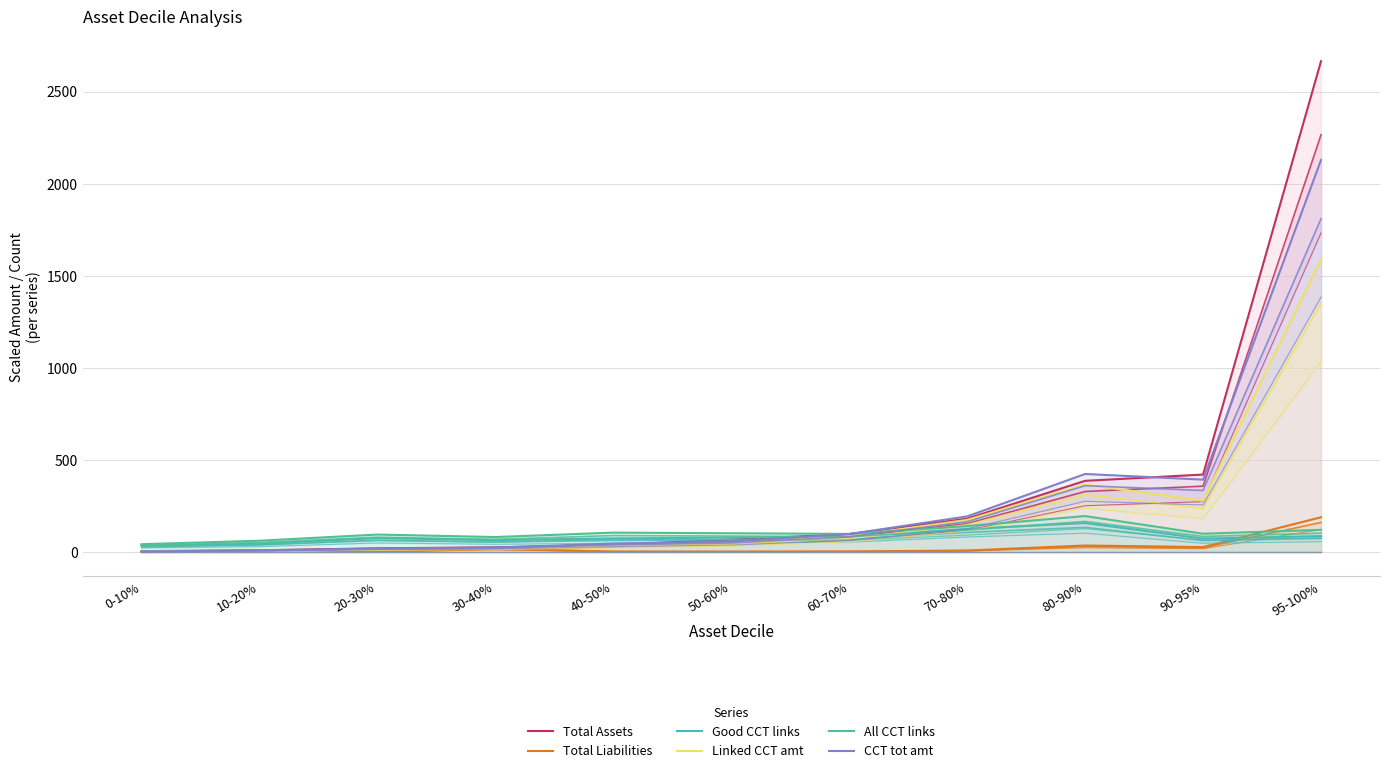

Reading left to right, extract all data points from this chart.

Total Assets: 0-10%=4.5	10-20%=9.1	20-30%=19.7	30-40%=25.1	40-50%=38.5	50-60%=67.1	60-70%=97.0	70-80%=180.6	80-90%=386.3	90-95%=420.4	95-100%=2665.8
Total Liabilities: 0-10%=0.3	10-20%=0.9	20-30%=1.5	30-40%=17.5	40-50%=2.1	50-60%=1.8	60-70%=2.7	70-80%=7.7	80-90%=35.0	90-95%=26.4	95-100%=188.4
Good CCT links: 0-10%=34.0	10-20%=44.5	20-30%=75.0	30-40%=64.0	40-50%=73.5	50-60%=78.0	60-70%=82.0	70-80%=125.0	80-90%=157.0	90-95%=72.5	95-100%=86.0
Linked CCT amt: 0-10%=2.1	10-20%=6.3	20-30%=13.7	30-40%=19.9	40-50%=35.1	50-60%=48.5	60-70%=84.8	70-80%=173.9	80-90%=366.3	90-95%=278.2	95-100%=1590.3
All CCT links: 0-10%=42.0	10-20%=61.0	20-30%=94.5	30-40%=81.0	40-50%=105.0	50-60%=101.5	60-70%=98.0	70-80%=140.5	80-90%=195.0	90-95%=99.0	95-100%=120.0
CCT tot amt: 0-10%=2.4	10-20%=7.9	20-30%=18.4	30-40%=23.6	40-50%=45.2	50-60%=57.3	60-70%=97.2	70-80%=193.1	80-90%=423.5	90-95%=392.8	95-100%=2129.2